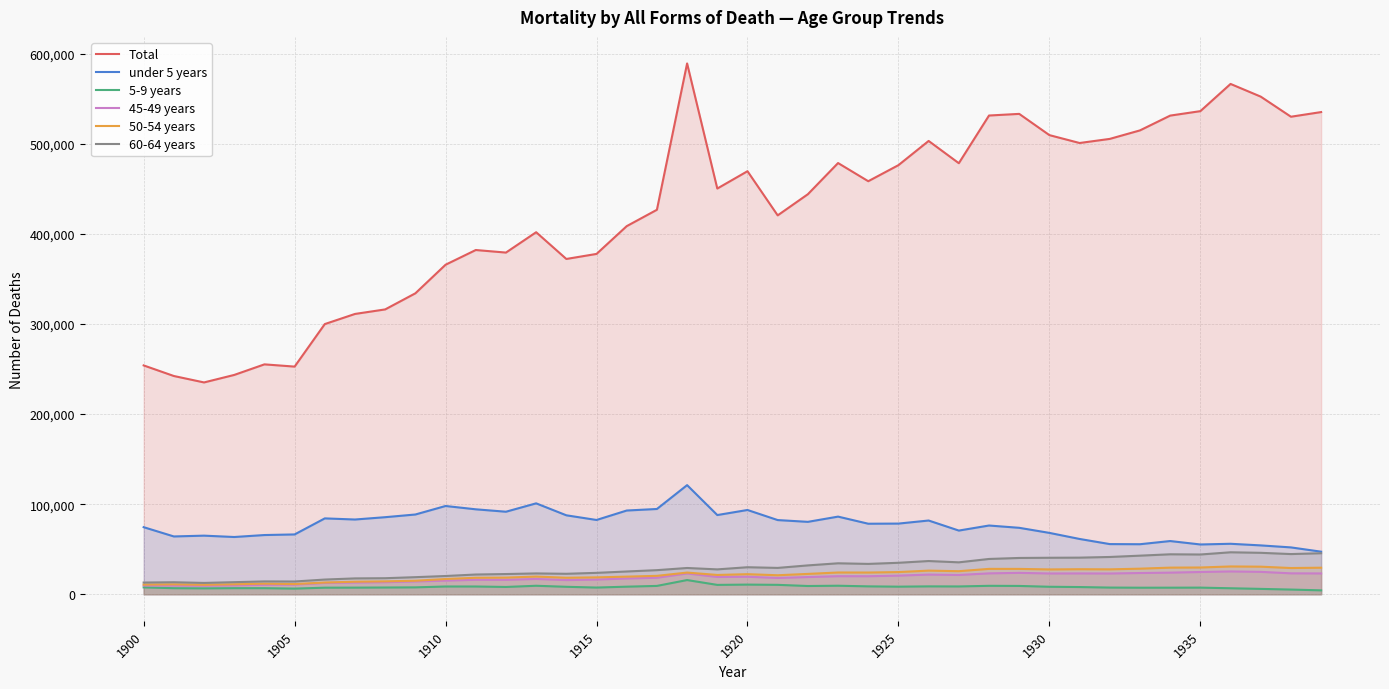

True or false: 5-9 years and 45-49 years intersect in this chart.

False